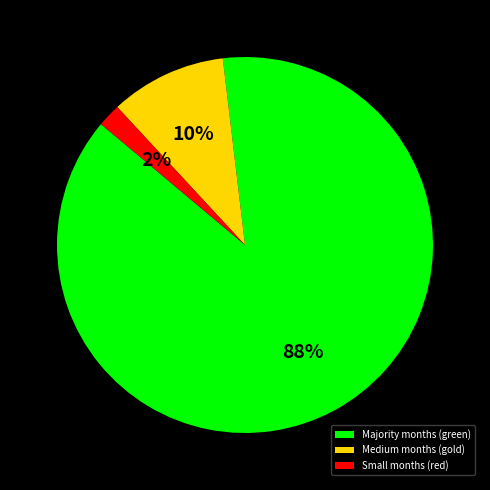

Is the sum of Small months (red) and Majority months (green) greater than half?

Yes